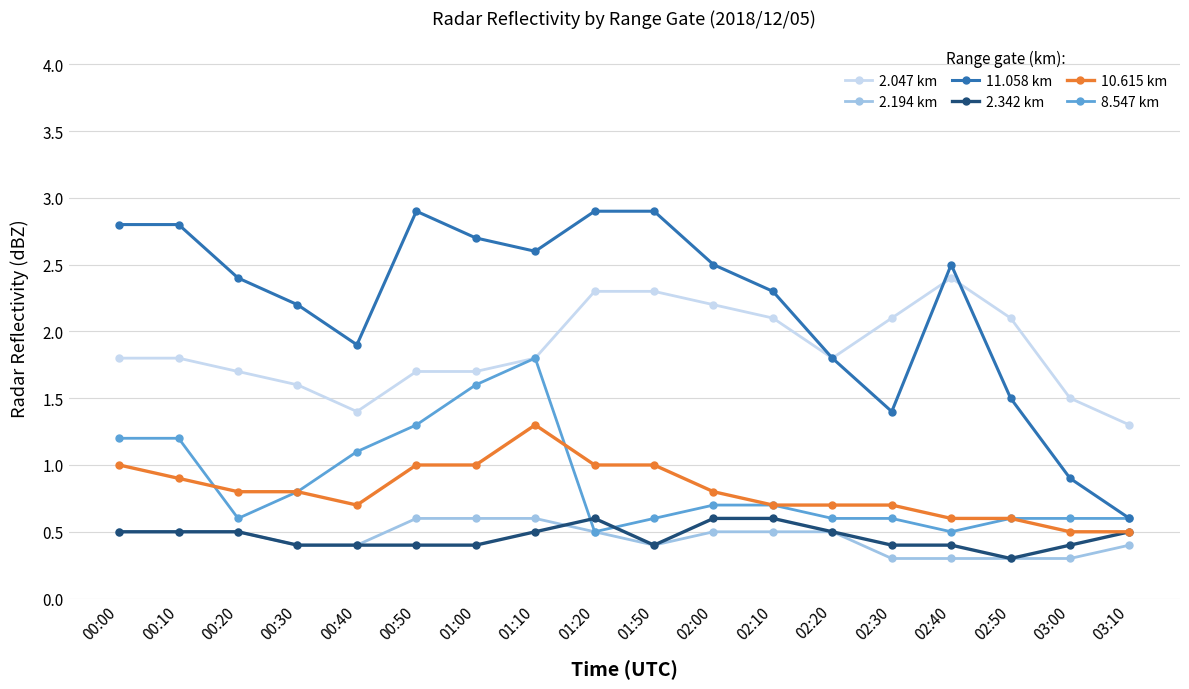

True or false: 11.058 km and 2.342 km intersect in this chart.

False